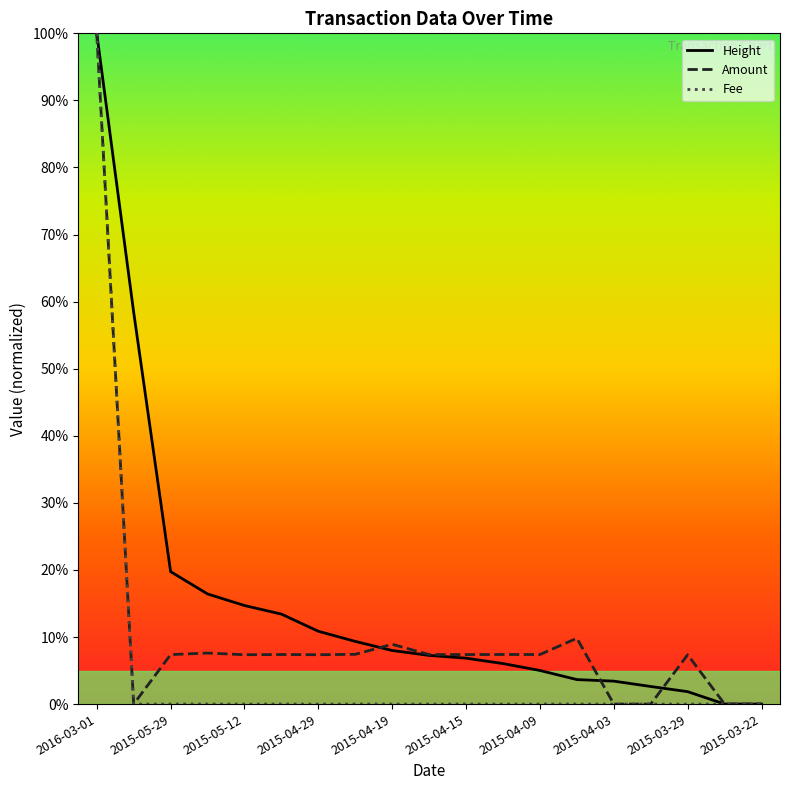

List the labels in order of Amount value, largest first.

2016-03-01, 2015-04-04, 2015-04-19, 2015-05-18, 2015-04-24, 2015-04-12, 2015-05-08, 2015-04-09, 2015-04-15, 2015-04-16, 2015-05-29, 2015-04-29, 2015-05-12, 2015-03-29, 2015-03-22, 2015-10-10, 2015-04-03, 2015-03-31, 2015-03-22